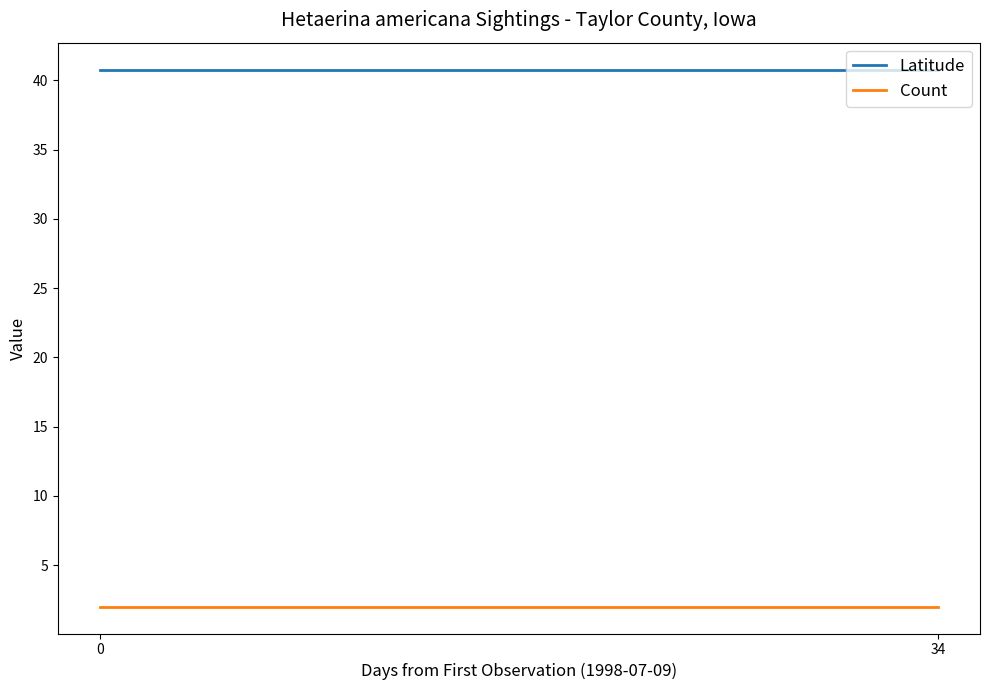

The value of Count at 0 is 3.3. True or false?

False